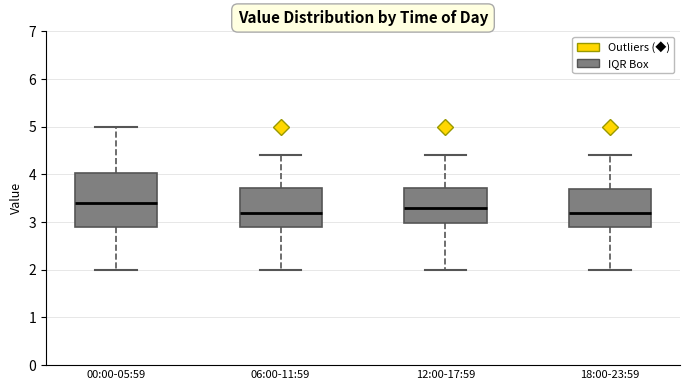

Comparing the boxes themselves (not the whiskers), which one is the tallest?

00:00-05:59